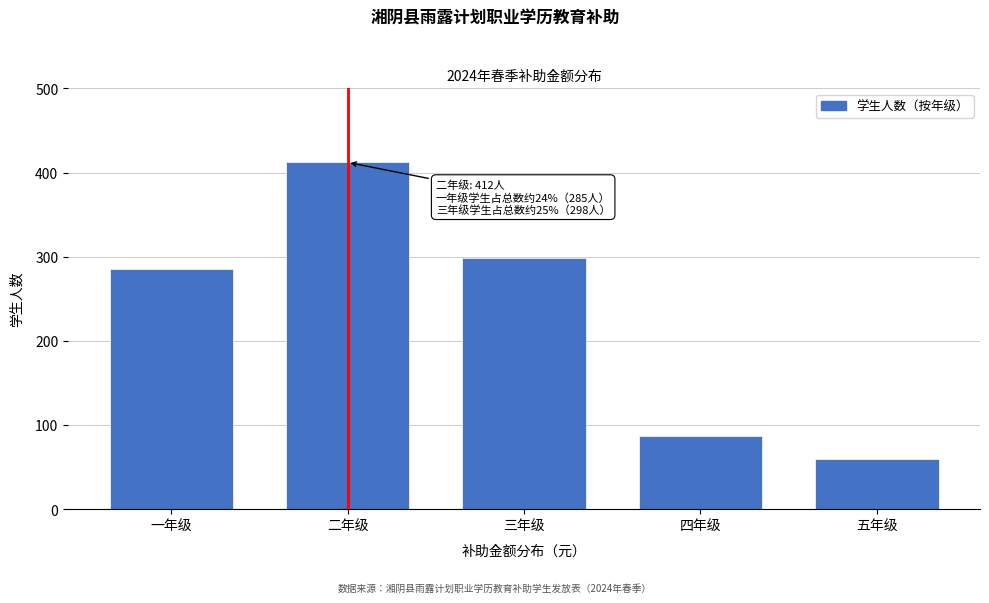

Reading left to right, transcribe all the data shown in this chart.

一年级=285	二年级=412	三年级=298	四年级=87	五年级=60